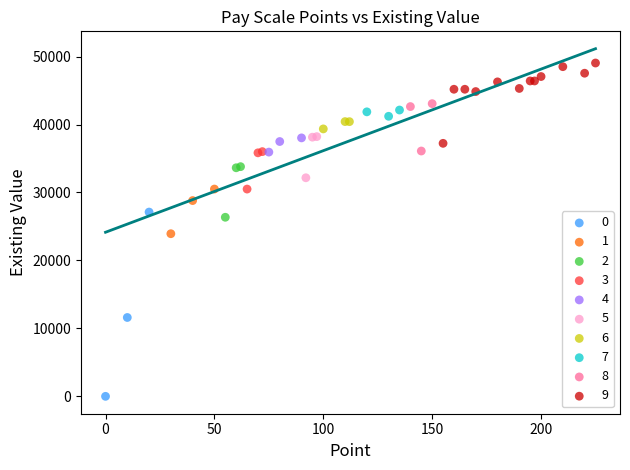

What are all the series names shown in the legend?

0, 1, 2, 3, 4, 5, 6, 7, 8, 9